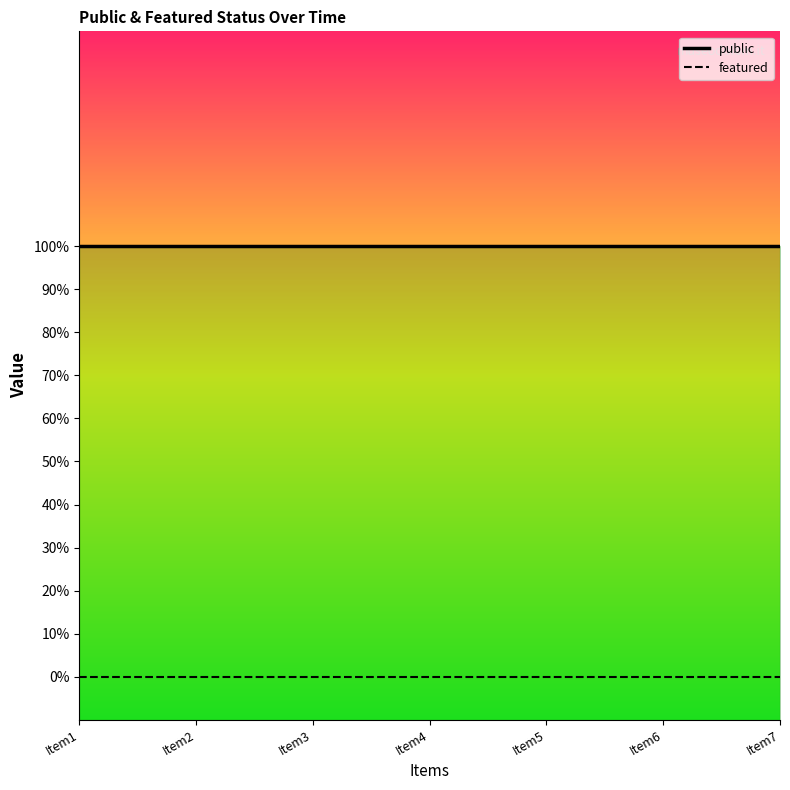

What is the value of the public point at the 7th from the left?

1